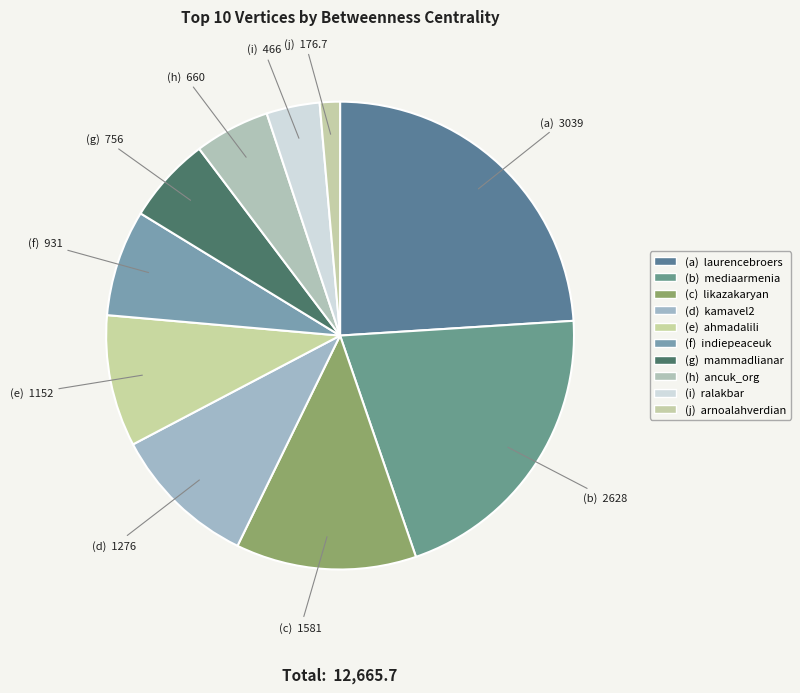

What is the largest slice in the pie chart?

laurencebroers